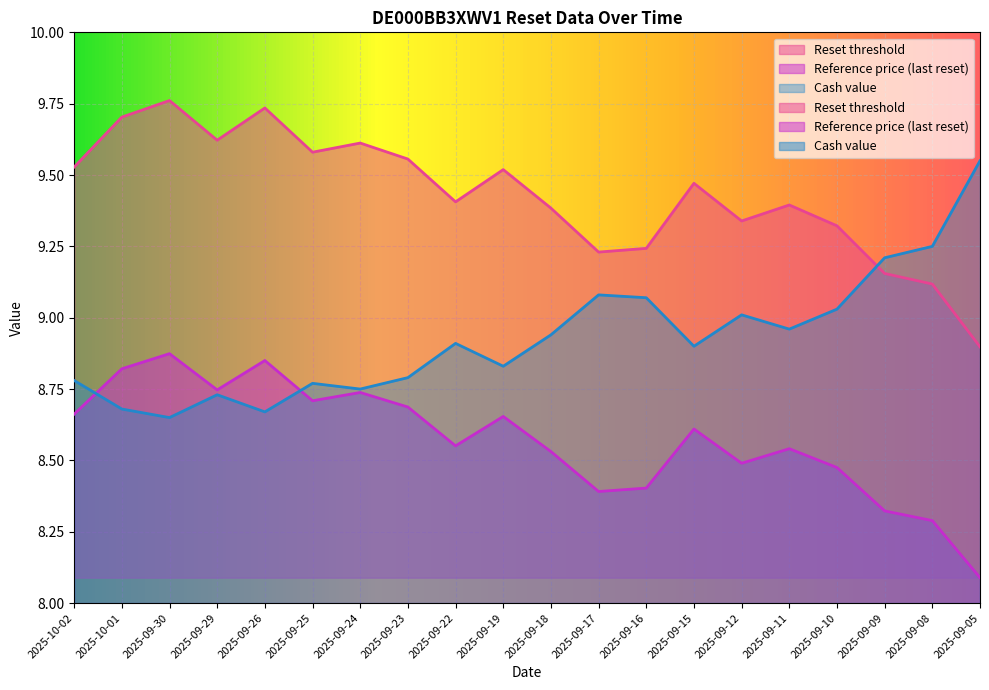

What is the difference between the Reset threshold values at 2025-09-08 and 2025-10-02?

0.4